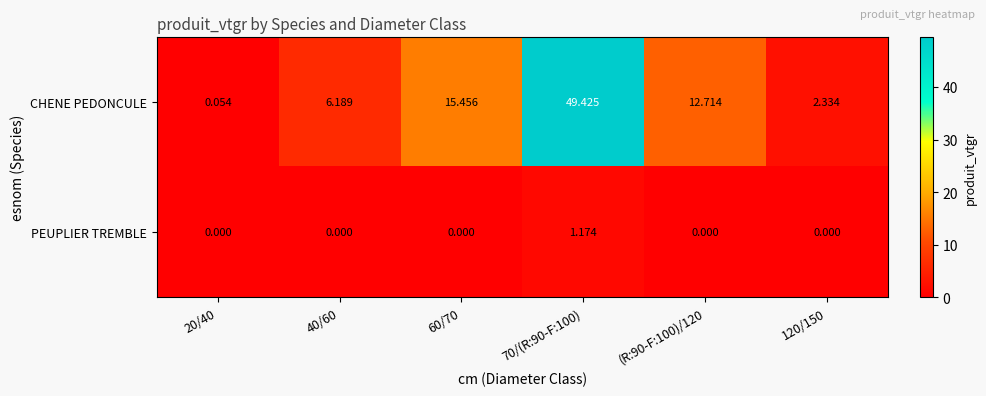

Between 20/40 and 70/(R:90-F:100), which series saw the biggest shift?

CHENE PEDONCULE